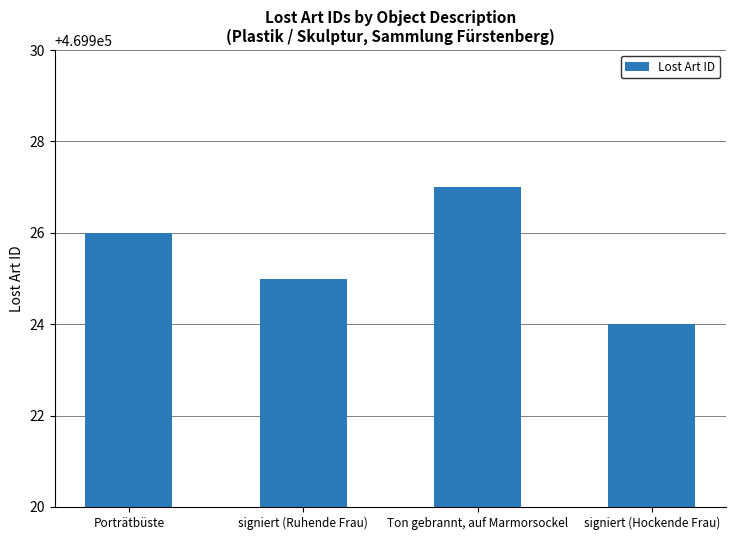

Does the chart contain any negative values?

No